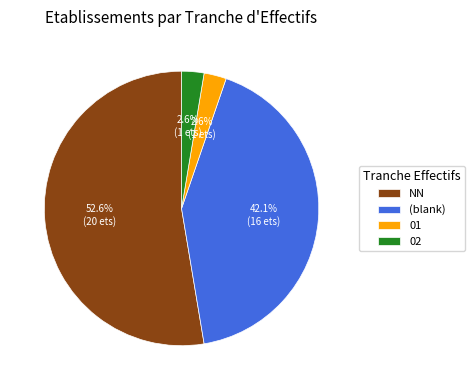

Does any single category account for the majority?

Yes